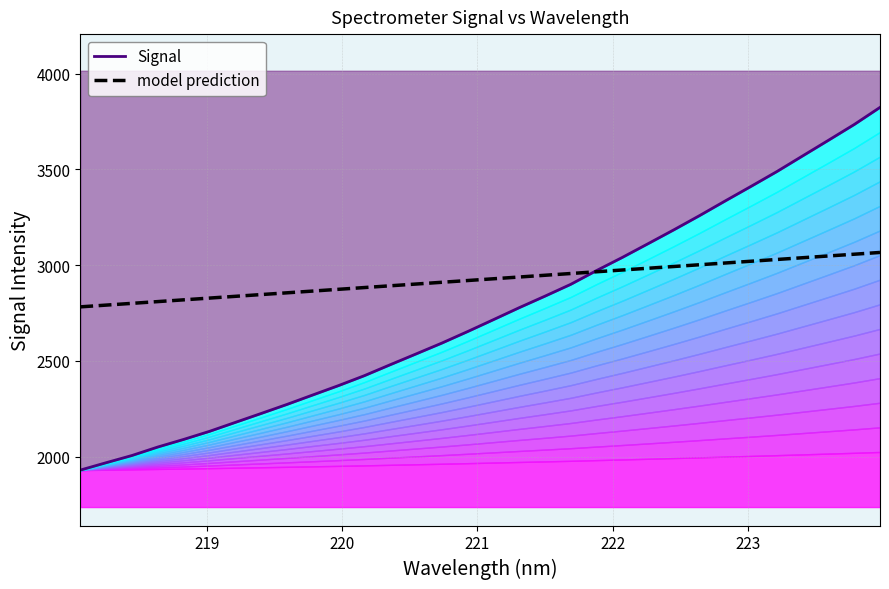

What is the maximum value for model prediction?

3066.4